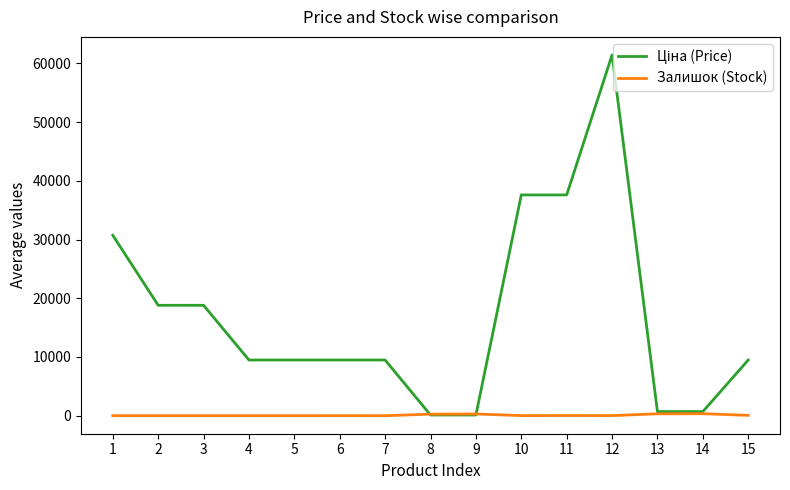

At how many categories does at least one series exceed 54586?

1